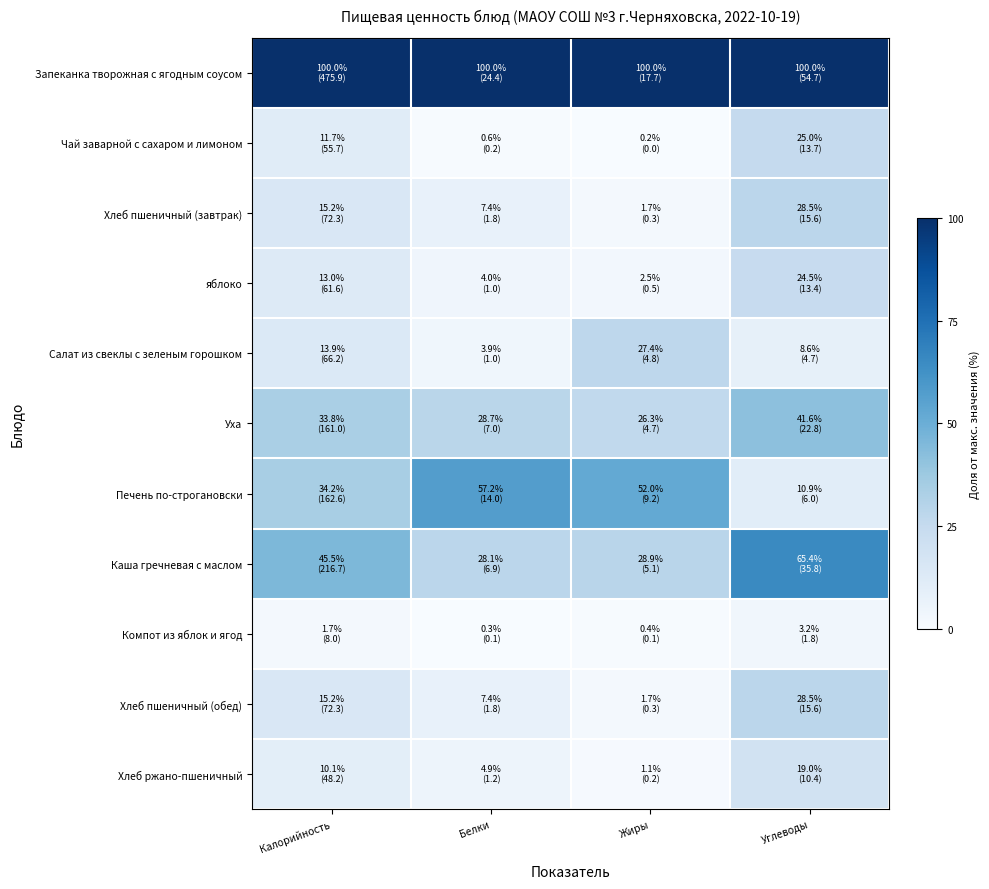

Which series has the largest total across all categories?

Запеканка творожная с ягодным соусом